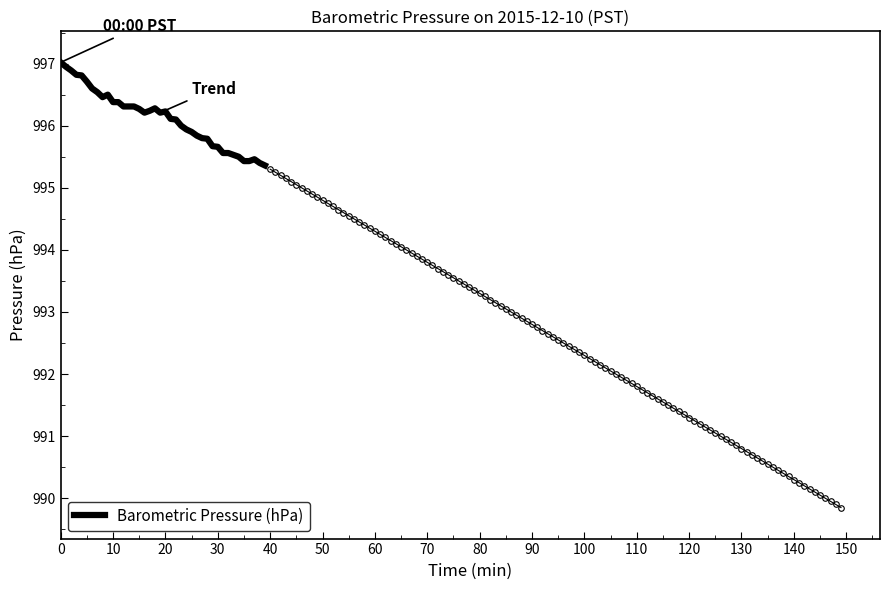

Is it true that the value at 36 is 995.4?

True